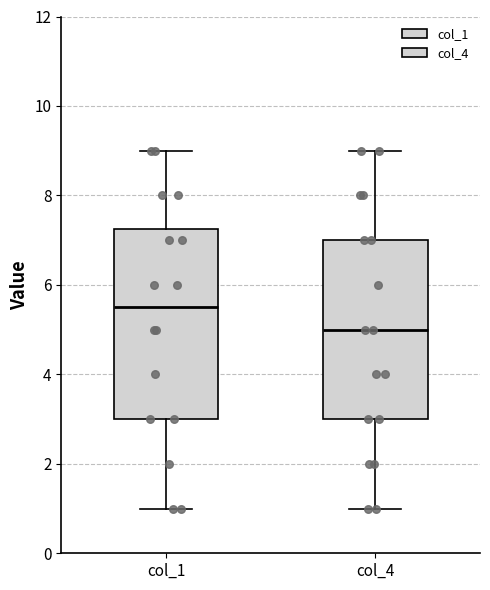

Which box's median line is the highest?

col_1